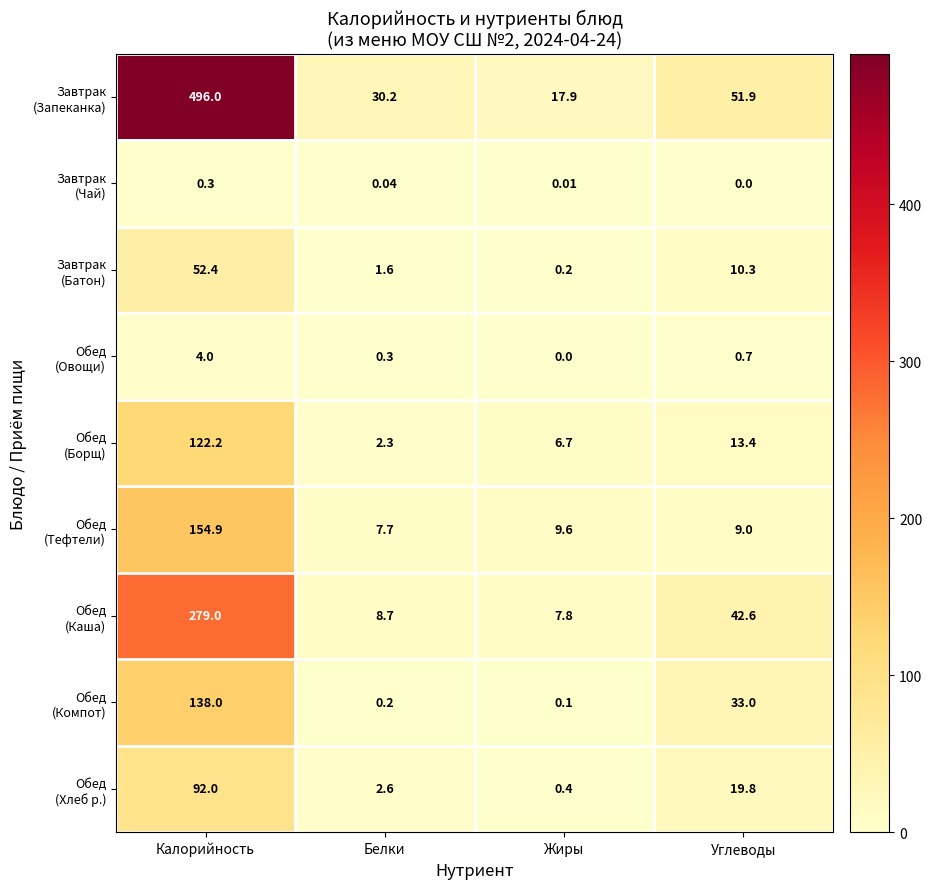

What is the total value across all series at Калорийность?

1338.8